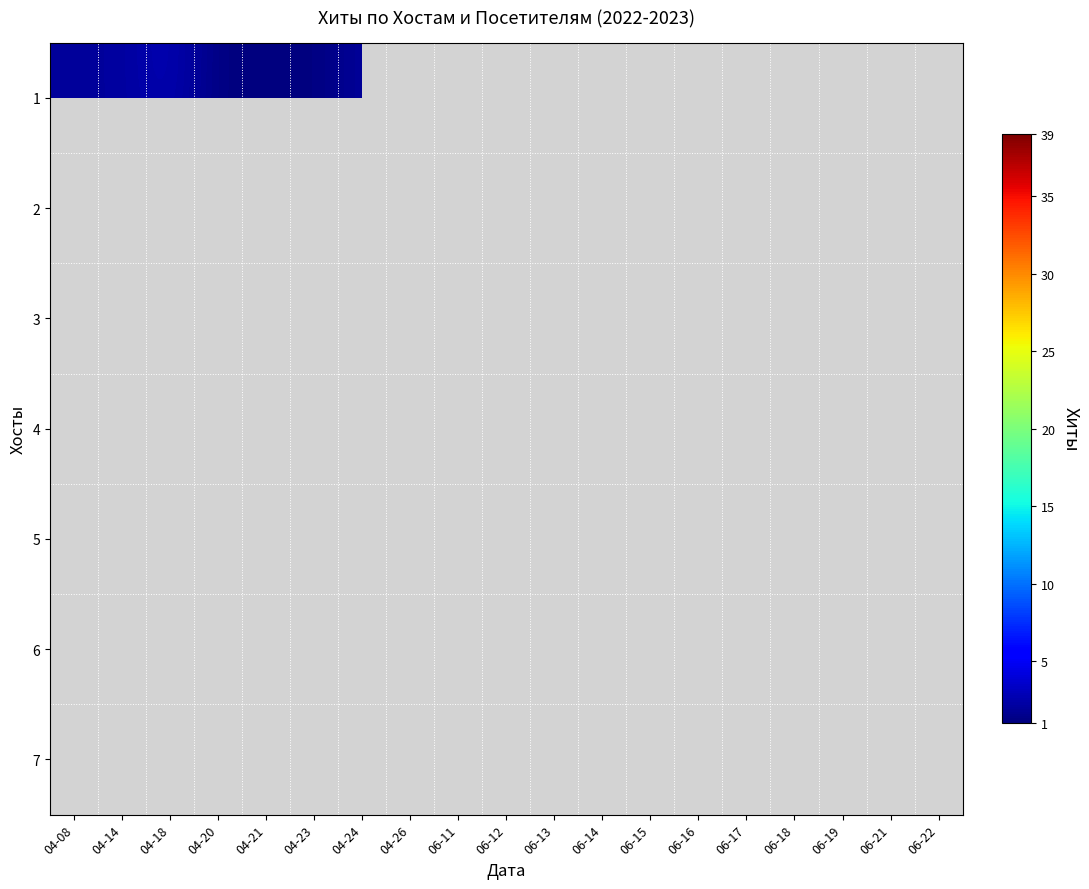

Rank the series by their average value, from highest to lowest.

1, 2, 3, 4, 5, 6, 7